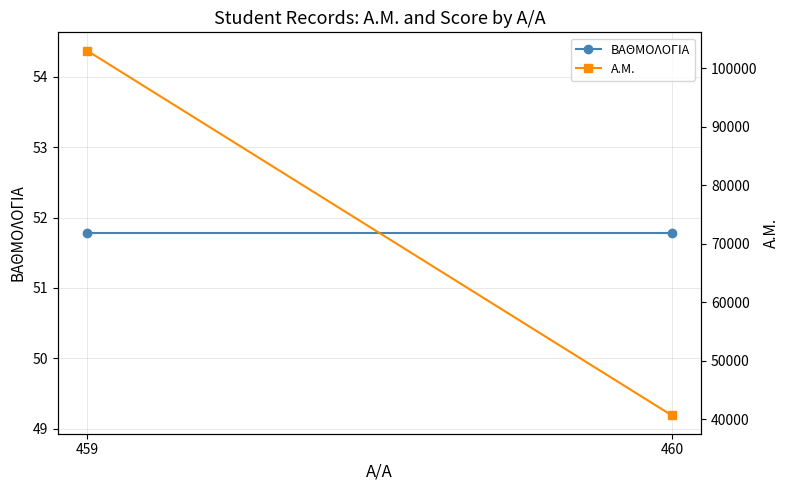

Which has a higher value, 460 or 459?

460